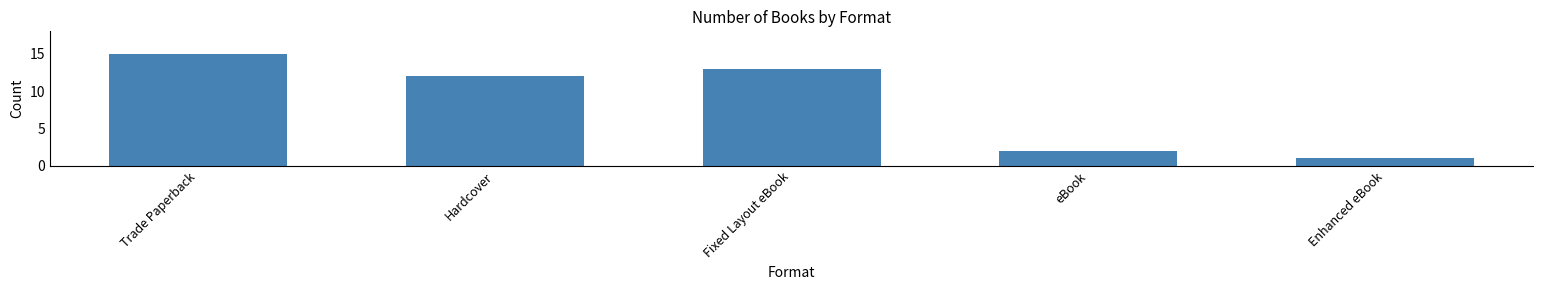

Count the number of categories in the chart.

5